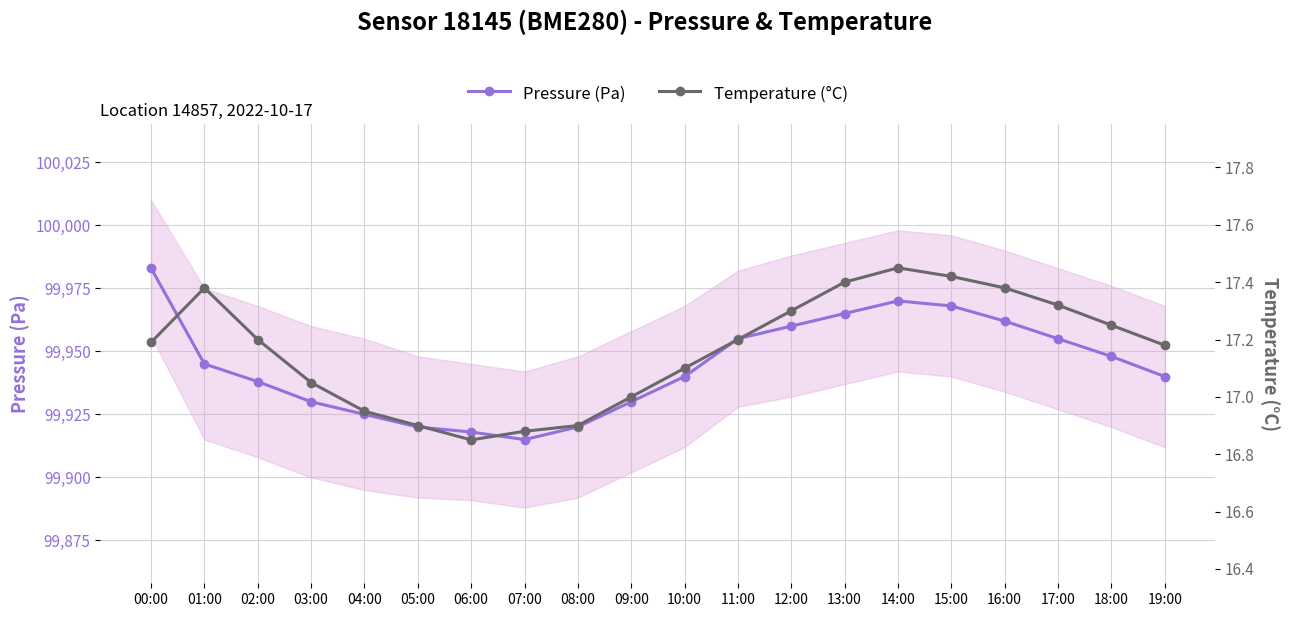

In Pressure (Pa), how many points are lower than both neighbors (excluding endpoints)?

1